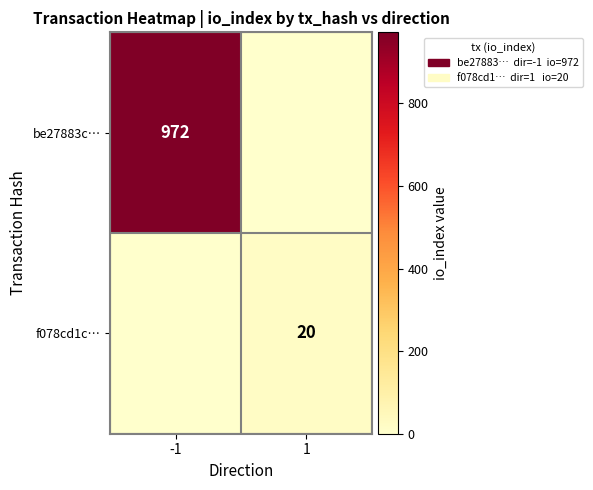

Is it true that f078cd1c… equals 20 at 1?

True